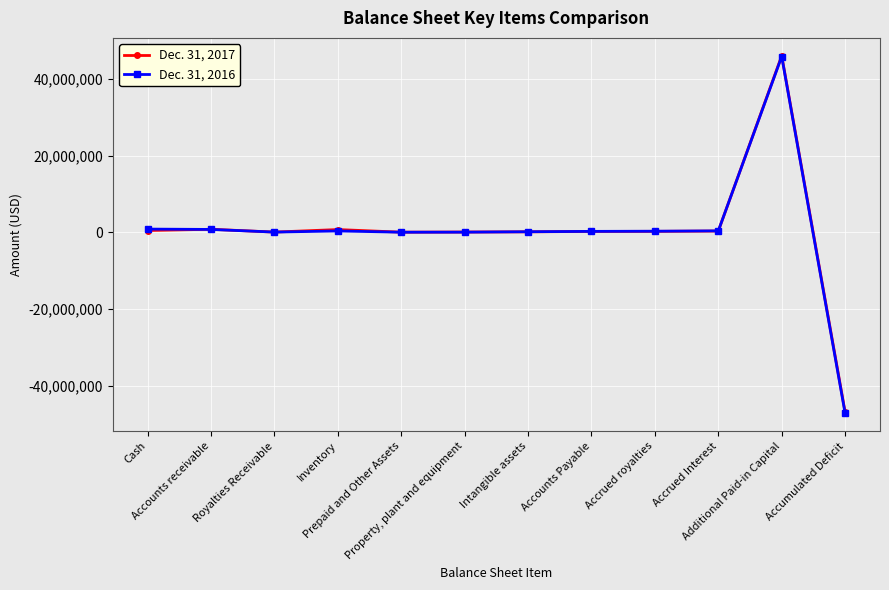

Read the Dec. 31, 2017 value at Accrued royalties.

244422